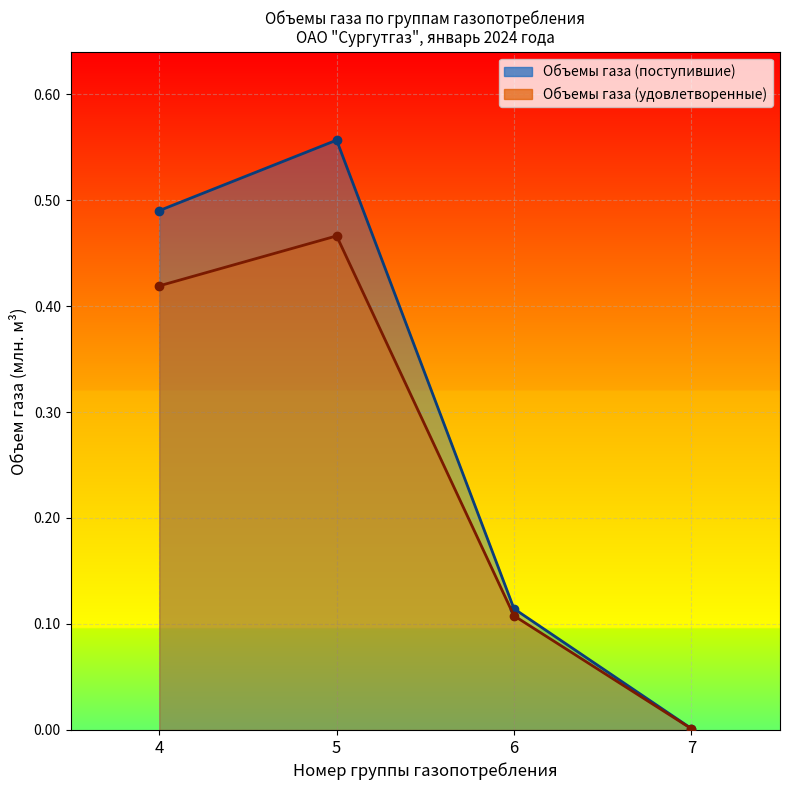

True or false: Объемы газа (удовлетворенные) and Объемы газа (поступившие) cross at least once.

False